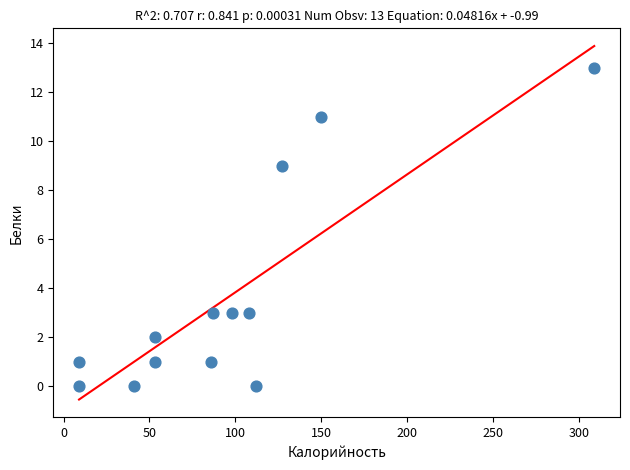

What is the range of X values (max minus min)?

300